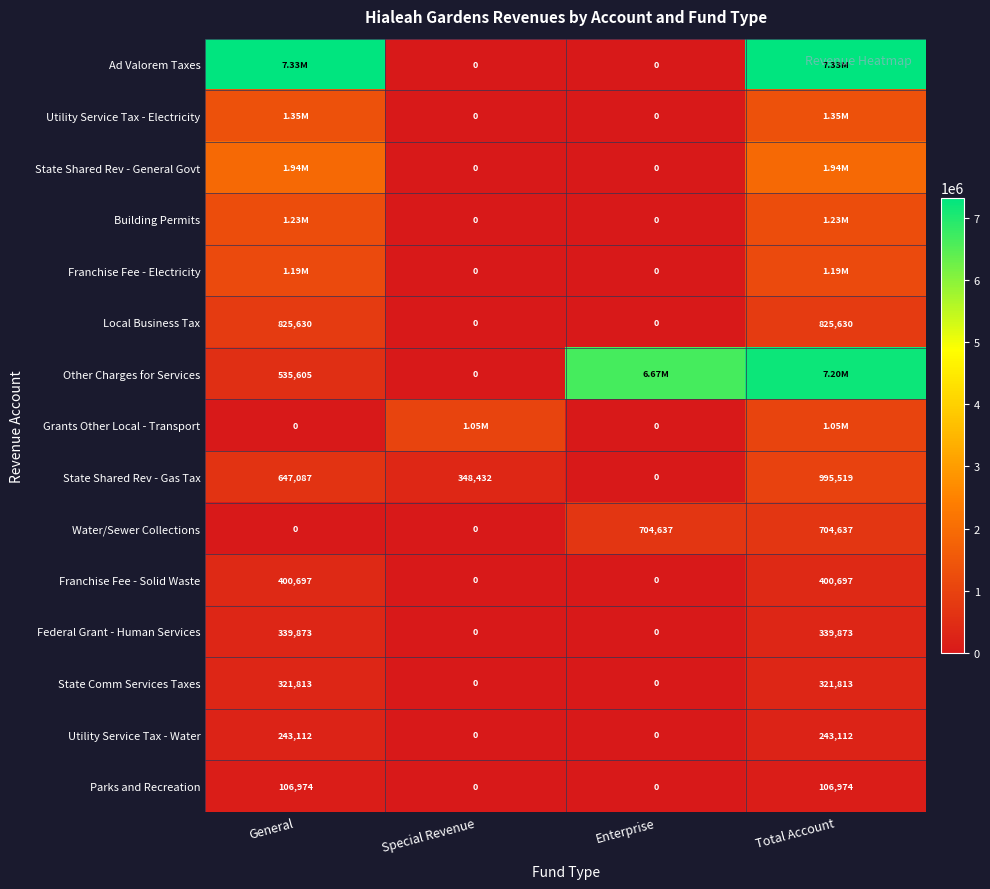

What is the difference between the maximum and second lowest values in the Parks and Recreation series?

106974